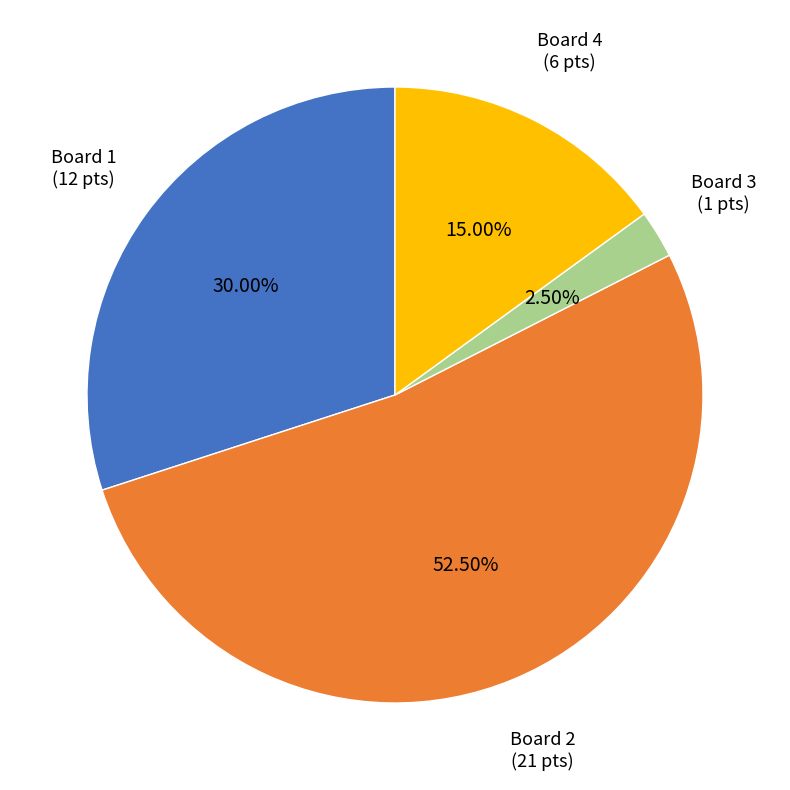

Does any single category account for the majority?

Yes